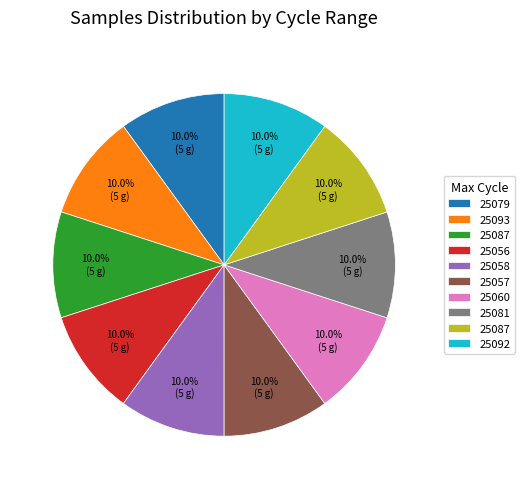

Does any single category account for the majority?

No